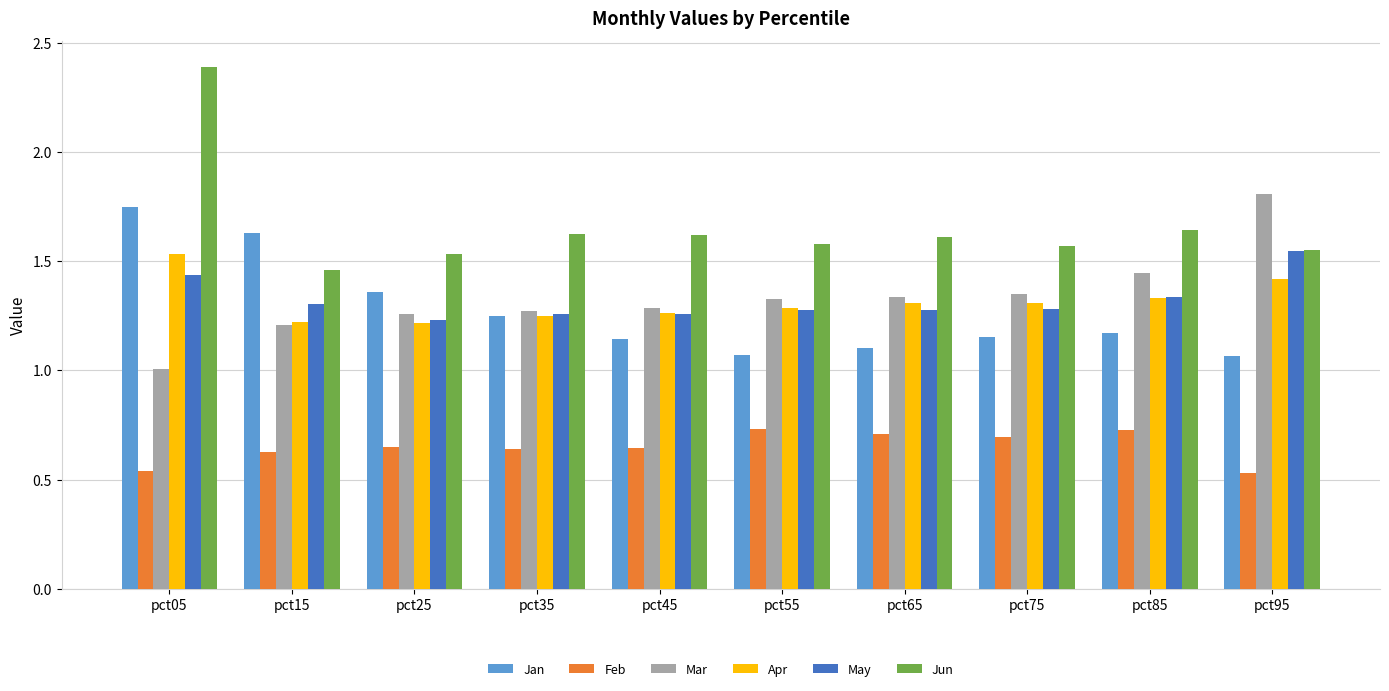

Which category has the highest value in the Jun series?

pct05